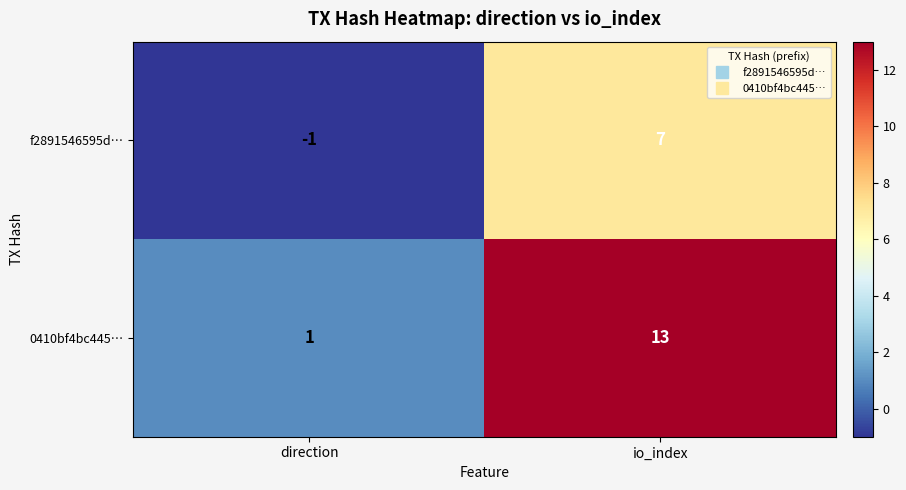

At which category is the sum across all series the highest?

io_index